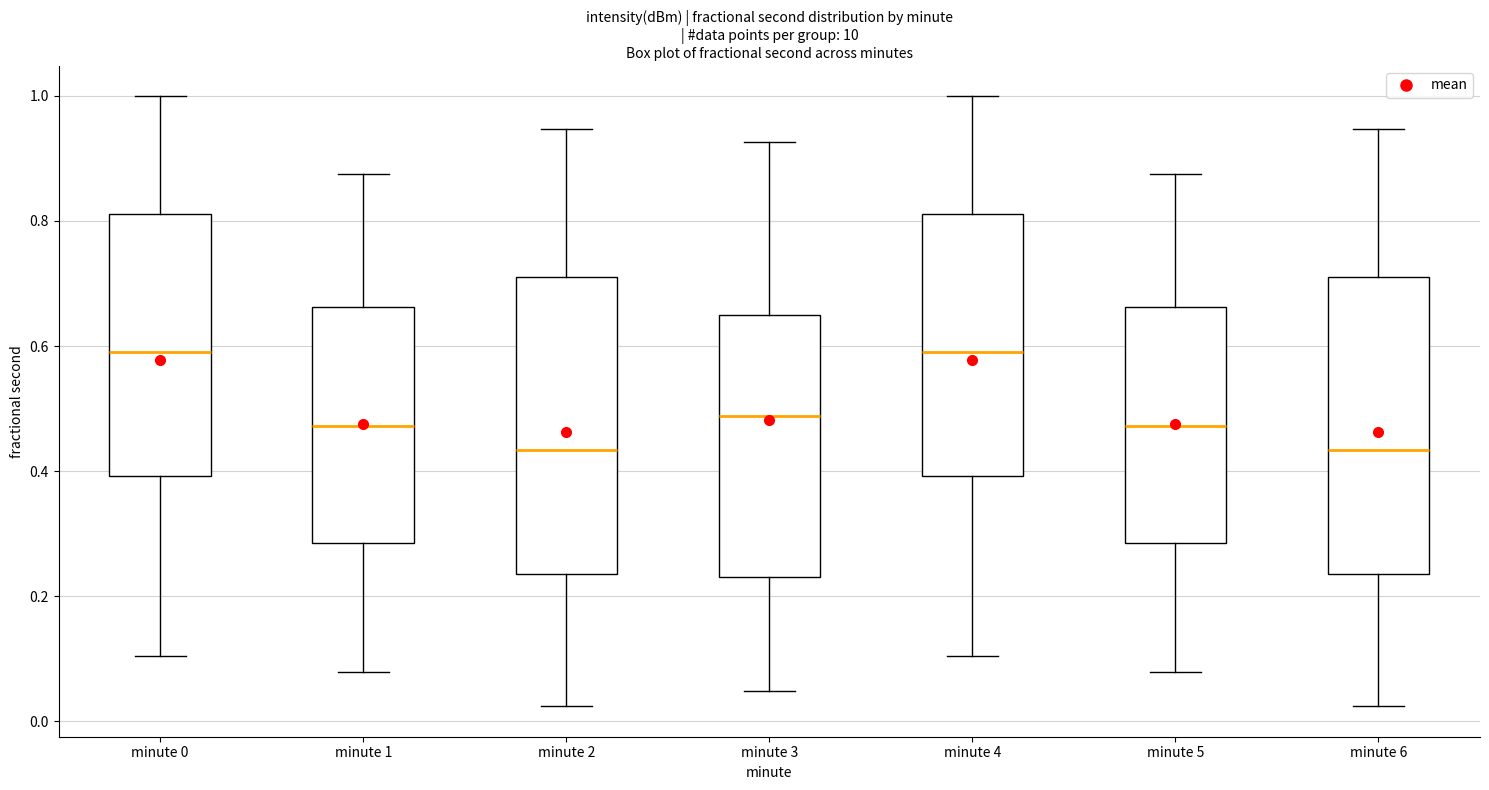

Reading left to right, read every box against the y-axis: the position of its median line, the range the box covers, and the ends of its whiskers. The values are not printed on the chart, so give them approximately, as read against the axis.

minute 0: median 0.60, box 0.40 to 0.82, whiskers 0.10 to 1.00
minute 1: median 0.48, box 0.28 to 0.66, whiskers 0.08 to 0.88
minute 2: median 0.44, box 0.24 to 0.72, whiskers 0.02 to 0.94
minute 3: median 0.48, box 0.24 to 0.66, whiskers 0.04 to 0.92
minute 4: median 0.60, box 0.40 to 0.82, whiskers 0.10 to 1.00
minute 5: median 0.48, box 0.28 to 0.66, whiskers 0.08 to 0.88
minute 6: median 0.44, box 0.24 to 0.72, whiskers 0.02 to 0.94